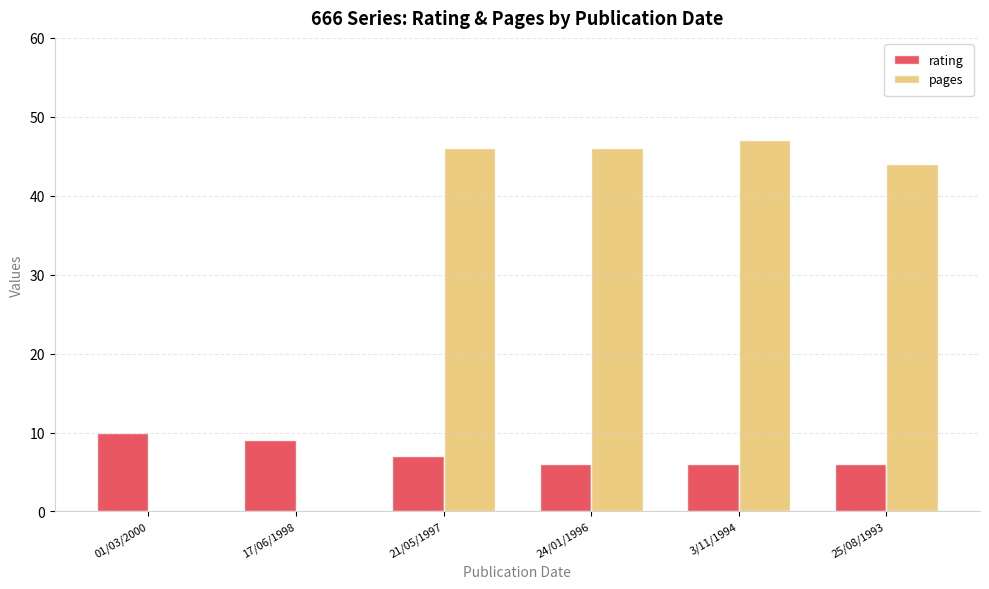

Does the chart contain stacked bars?

No